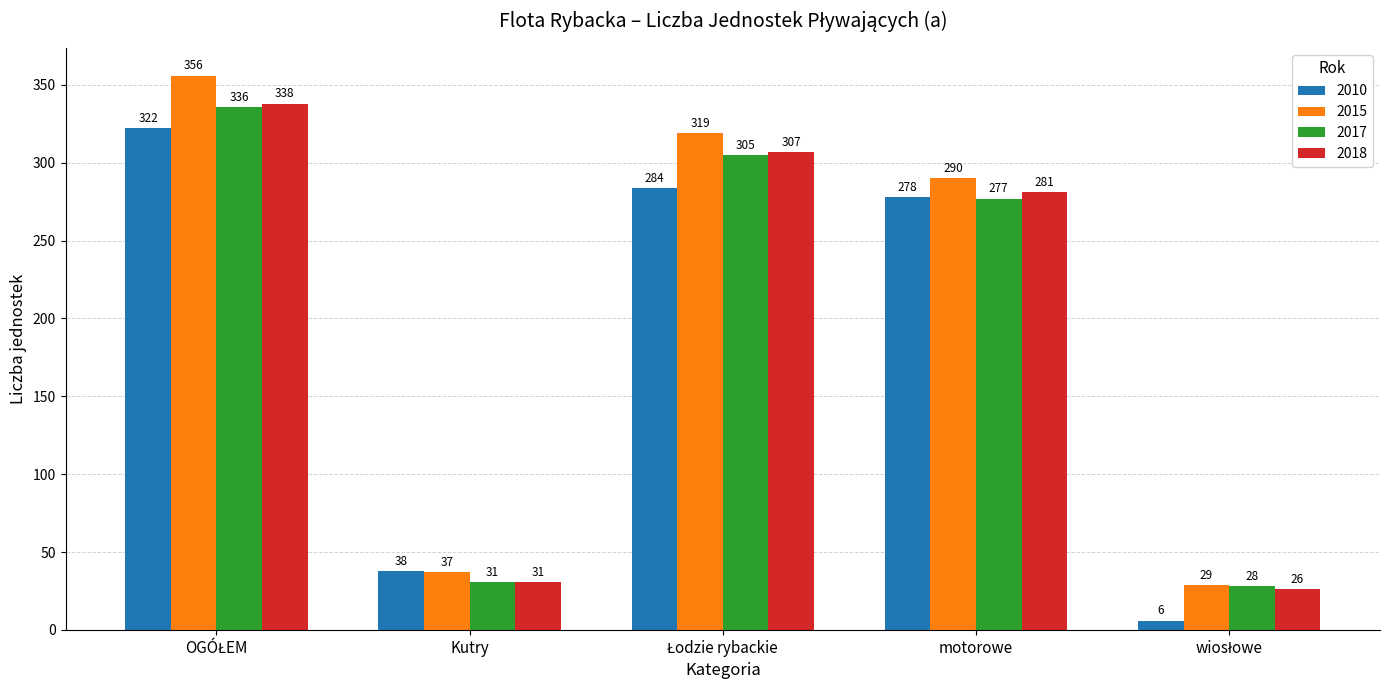

Where is 2018 nearest to the value 182?

motorowe